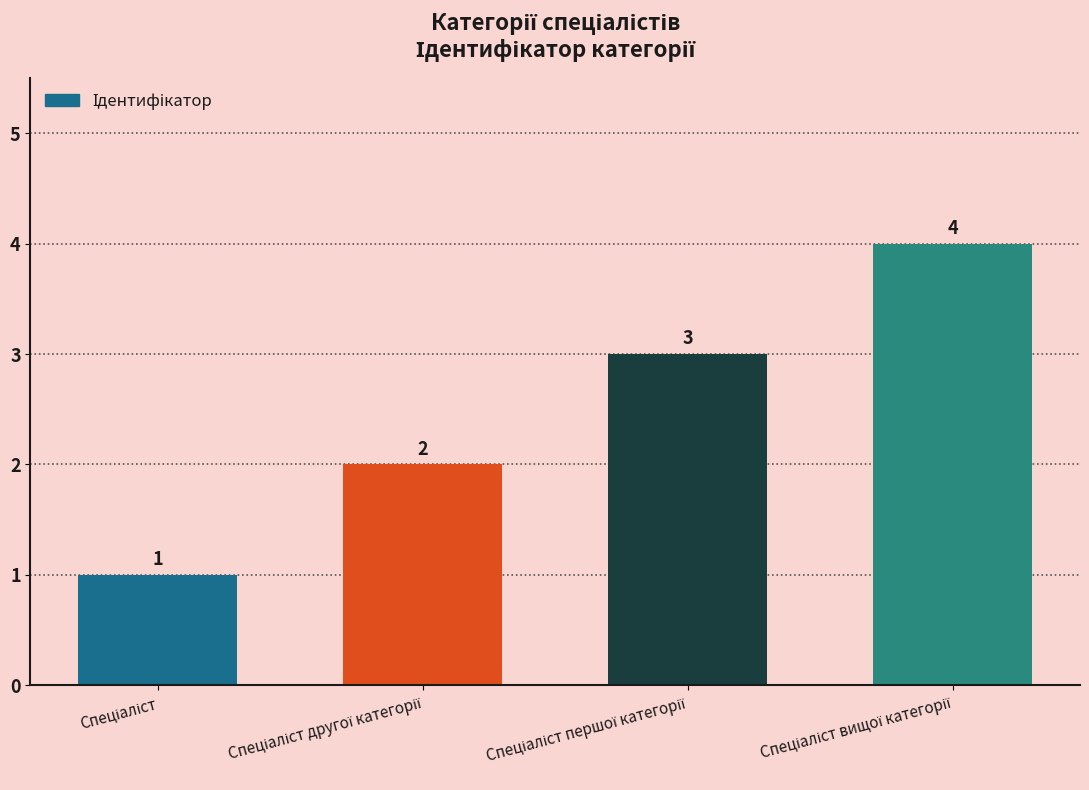

How many data points does each series have?

4